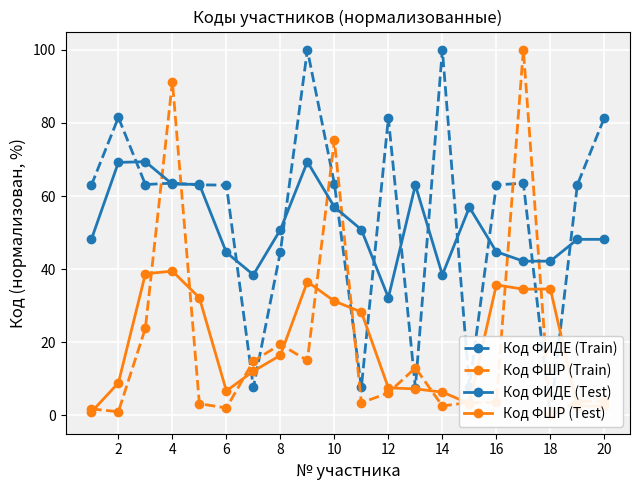

What are all the series names shown in the legend?

Код ФИДЕ (Train), Код ФШР (Train), Код ФИДЕ (Test), Код ФШР (Test)